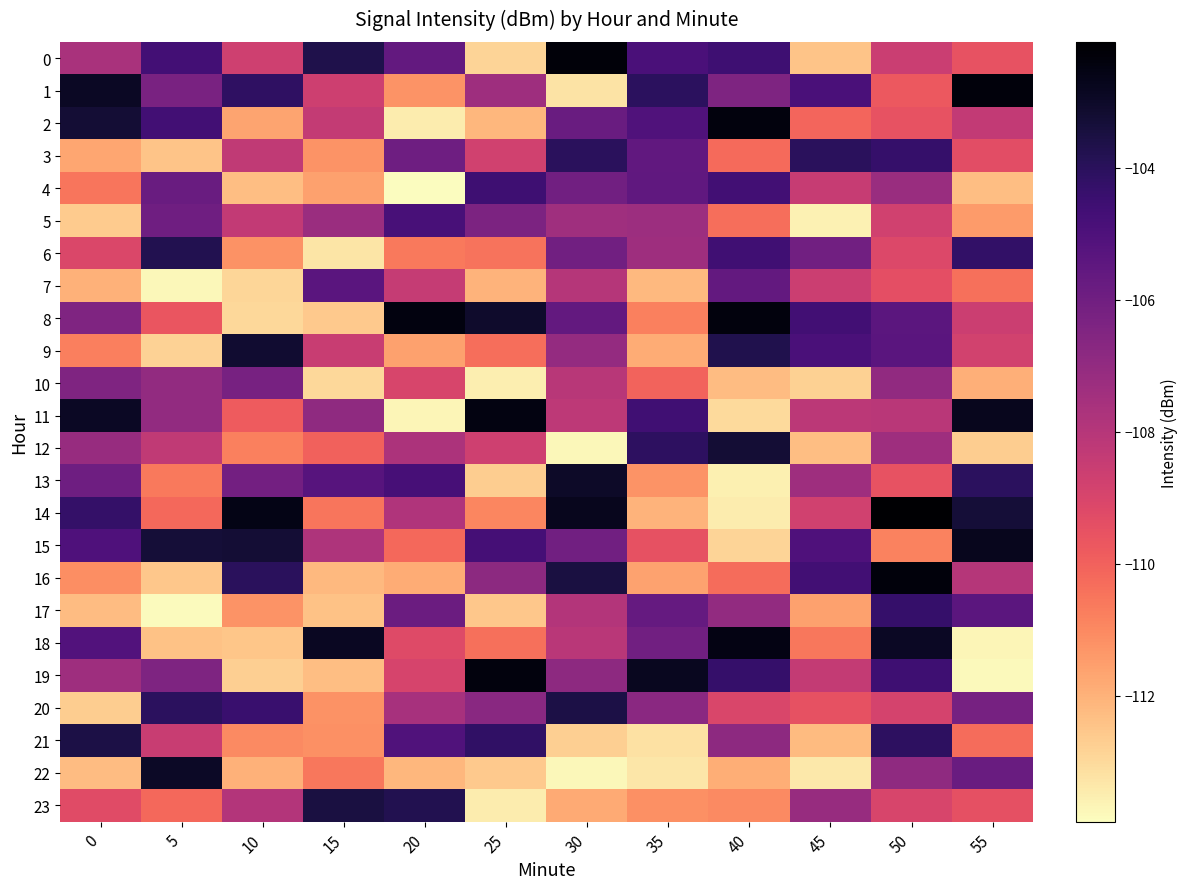

What is the total value across all series at 20?

-2606.0